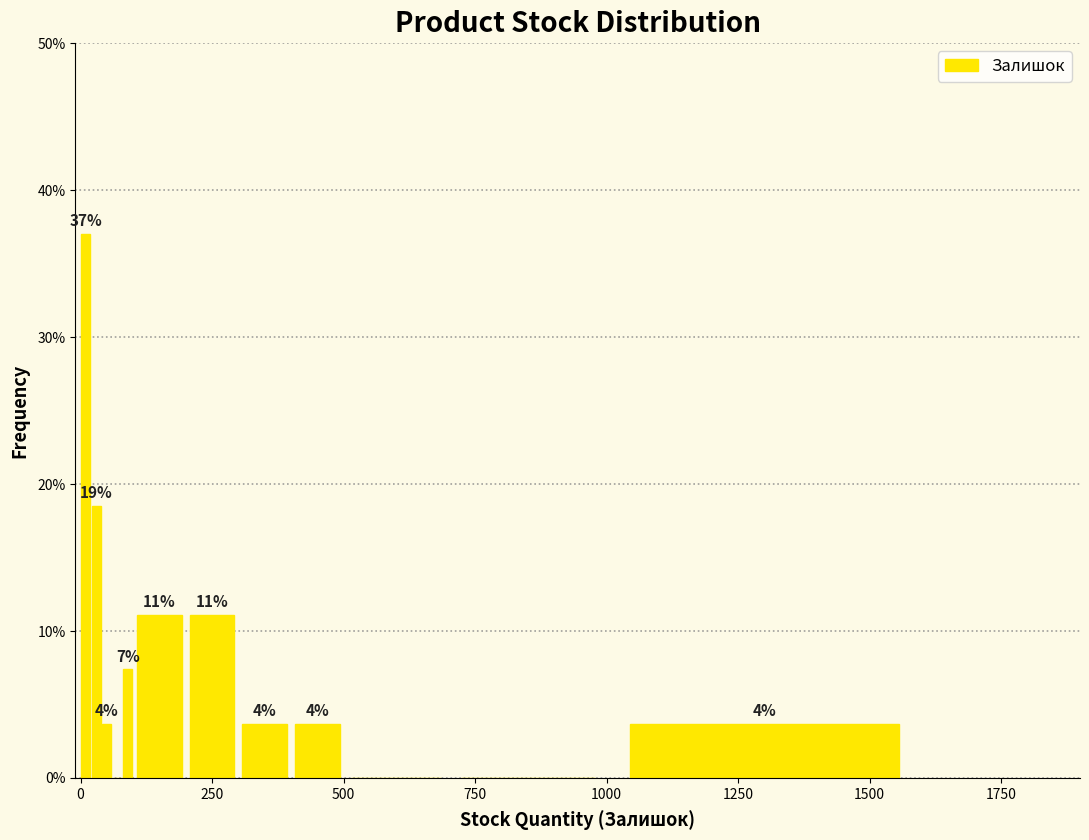

Read against the x-axis, roughly where is the centre of the tallest bar?

0